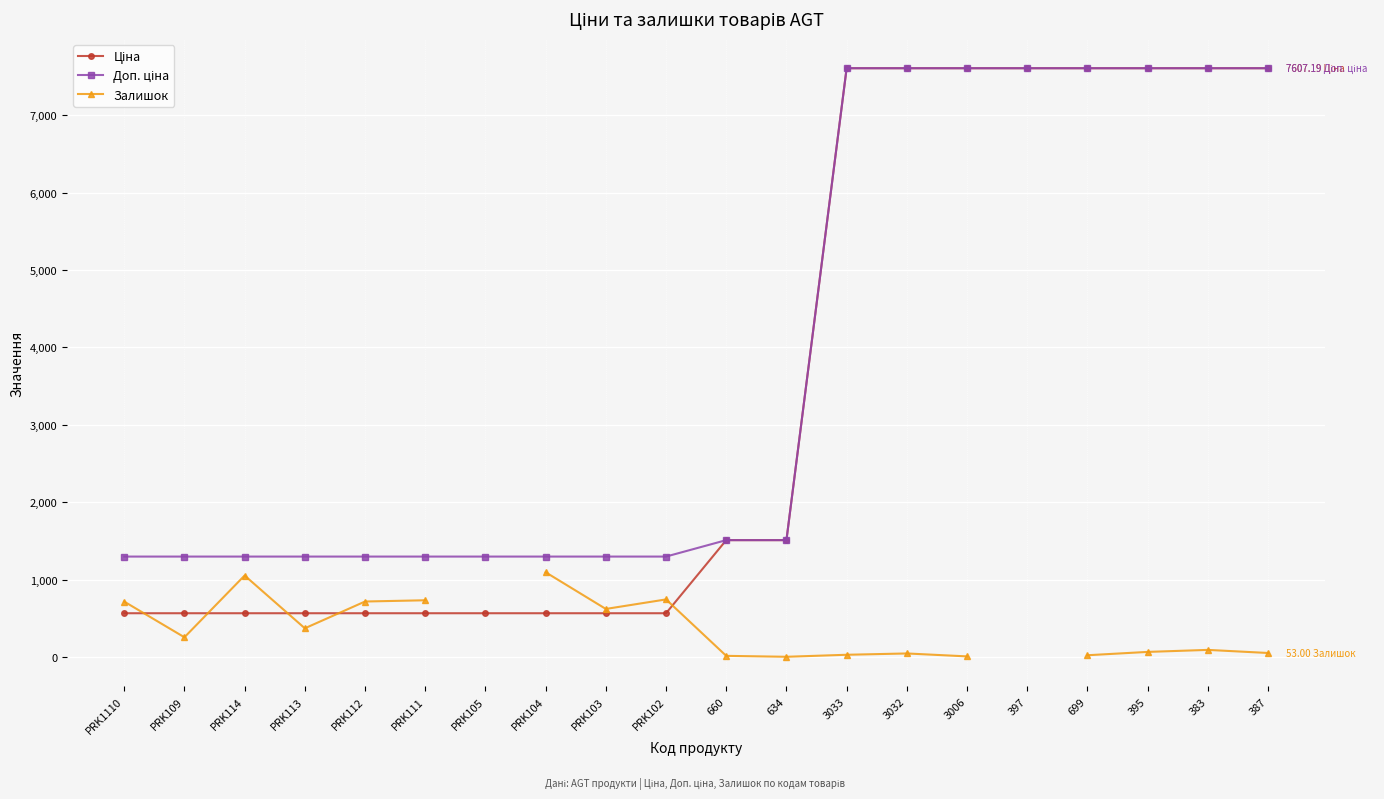

How many values in Залишок are above zero?

18